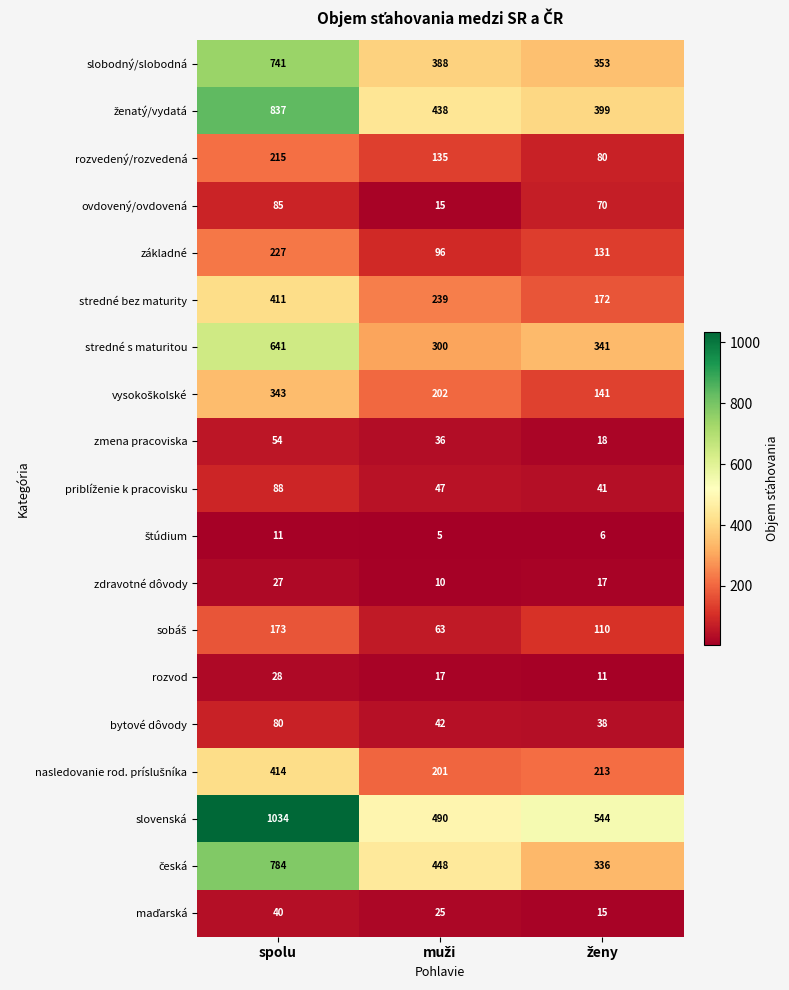

Which series has the widest spread of values?

slovenská